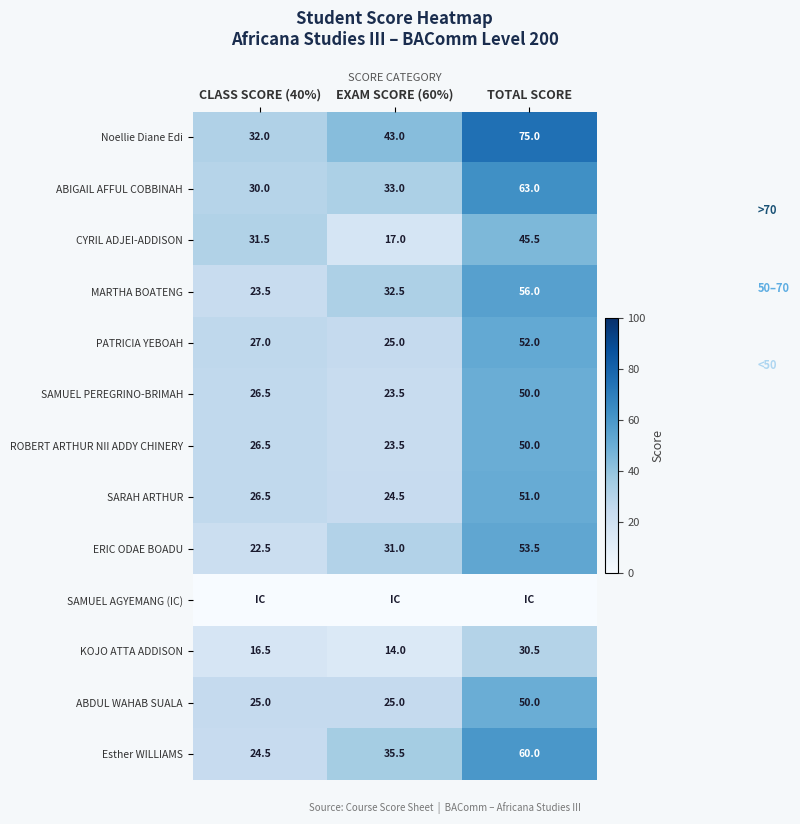

True or false: CYRIL ADJEI-ADDISON has a value of 23.9 at TOTAL SCORE.

False